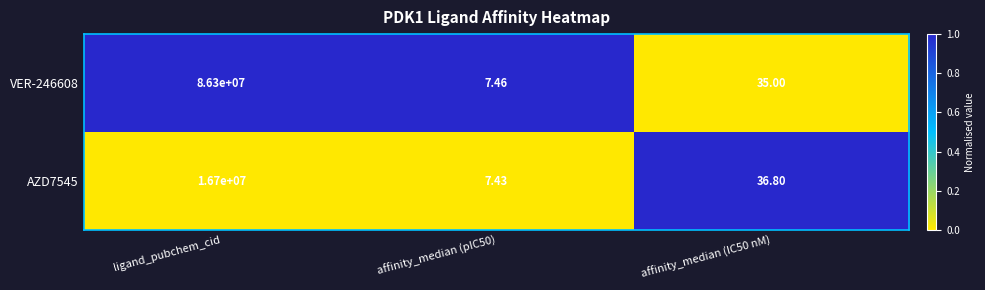

Which category has the lowest value across all series?

affinity_median (pIC50)